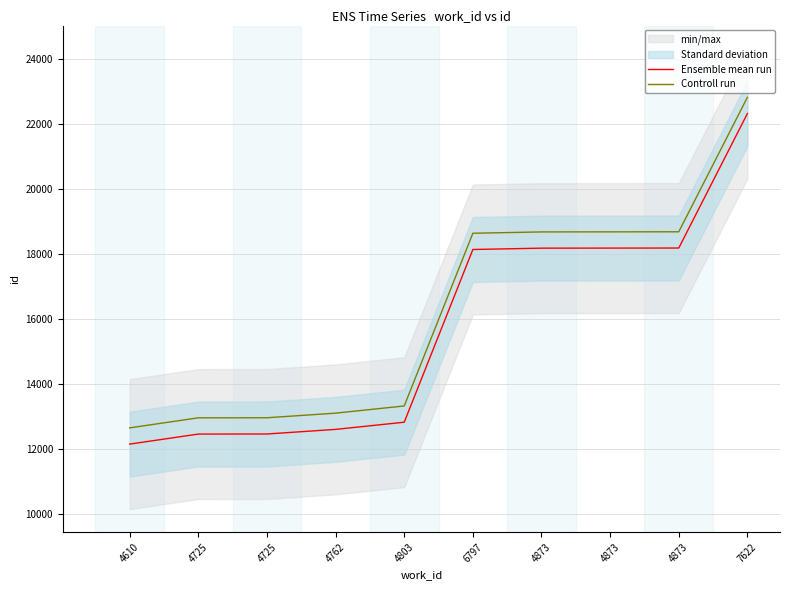

What is the difference between the Controll run values at 4803 and 4725?

365